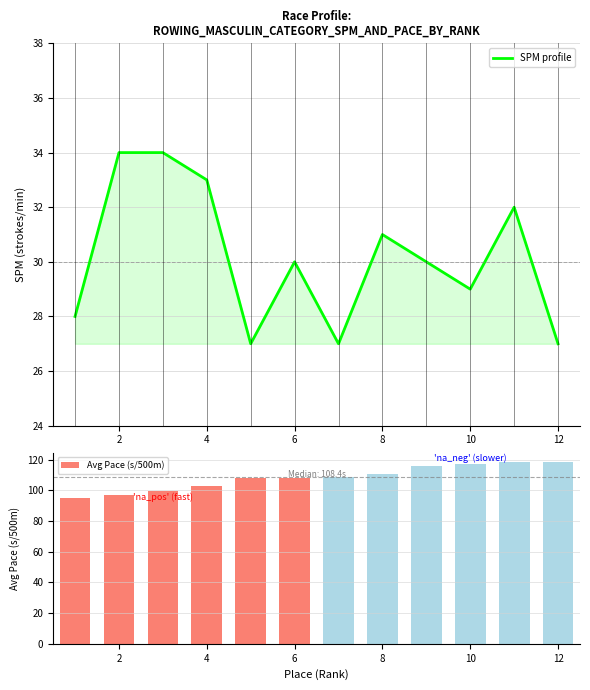

Reading left to right, list all the values displayed in this chart.

SPM profile: 28.0	34.0	34.0	33.0	27.0	30.0	27.0	31.0	30.0	29.0	32.0	27.0
Avg Pace (s/500m): 95.0	97.0	99.5	102.8	107.7	108.3	108.6	110.8	115.7	117.1	118.4	118.6